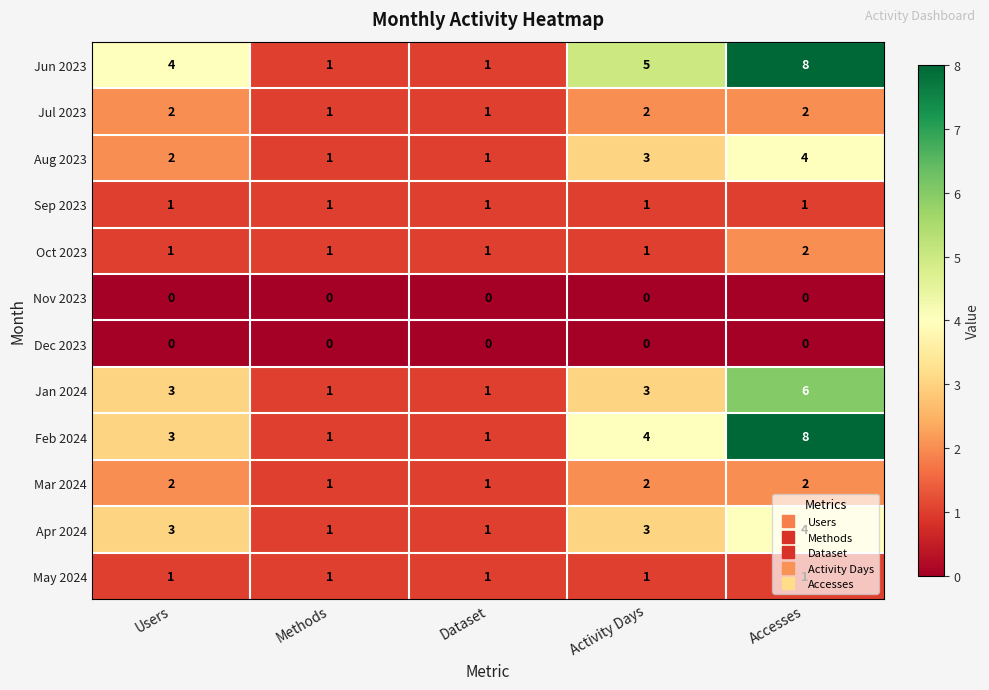

What is the maximum value shown in the chart?

8